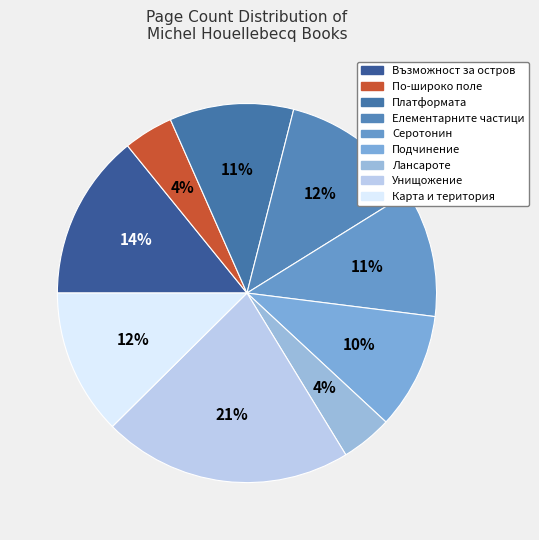

Between Серотонин and Лансароте, which is larger?

Серотонин